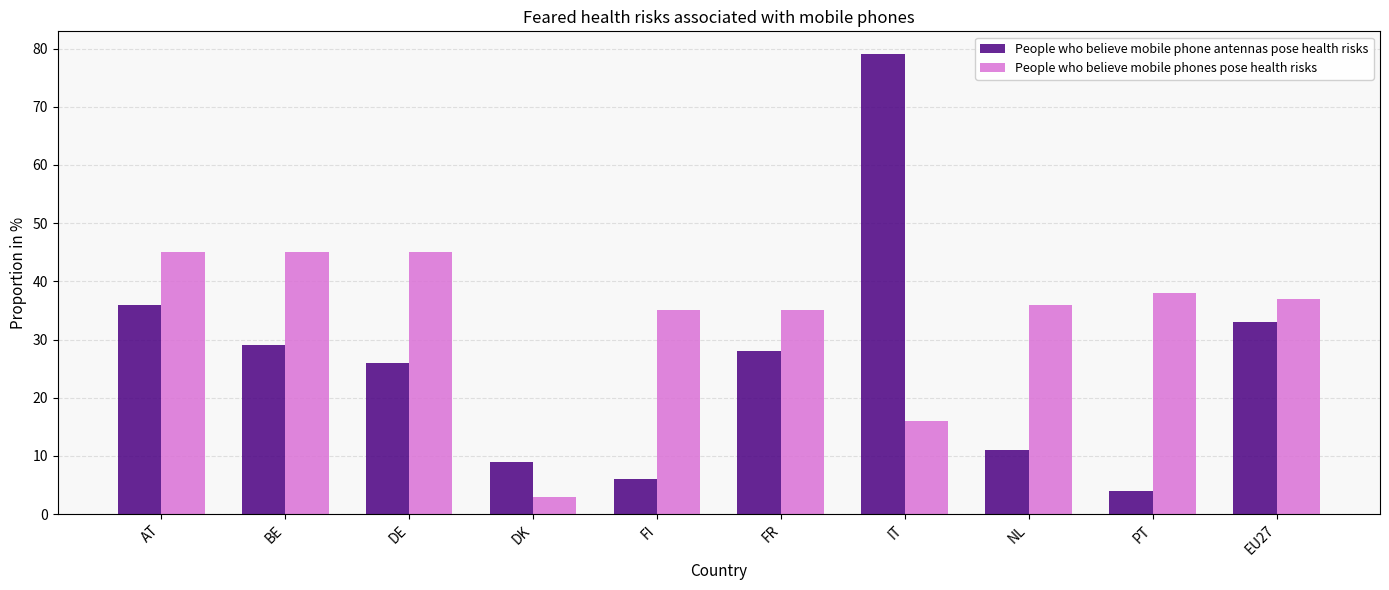

What is the label of the 1st bar from the left?

AT